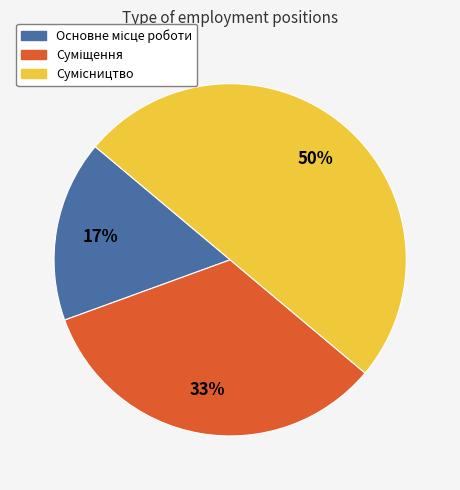

Is it true that Суміщення is 33% of the pie?

True